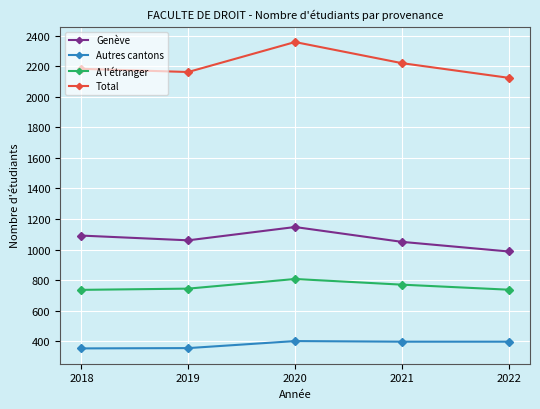

At 2020, list the series in order from smallest to largest.

Autres cantons, A l'étranger, Genève, Total